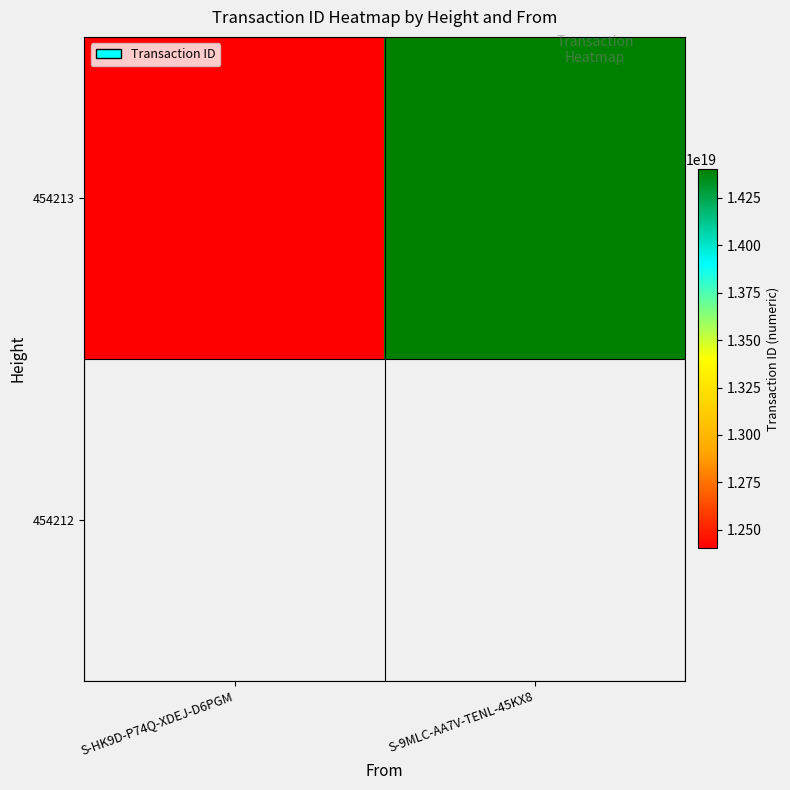

At which category does the chart reach its peak across all series?

S-9MLC-AA7V-TENL-45KX8